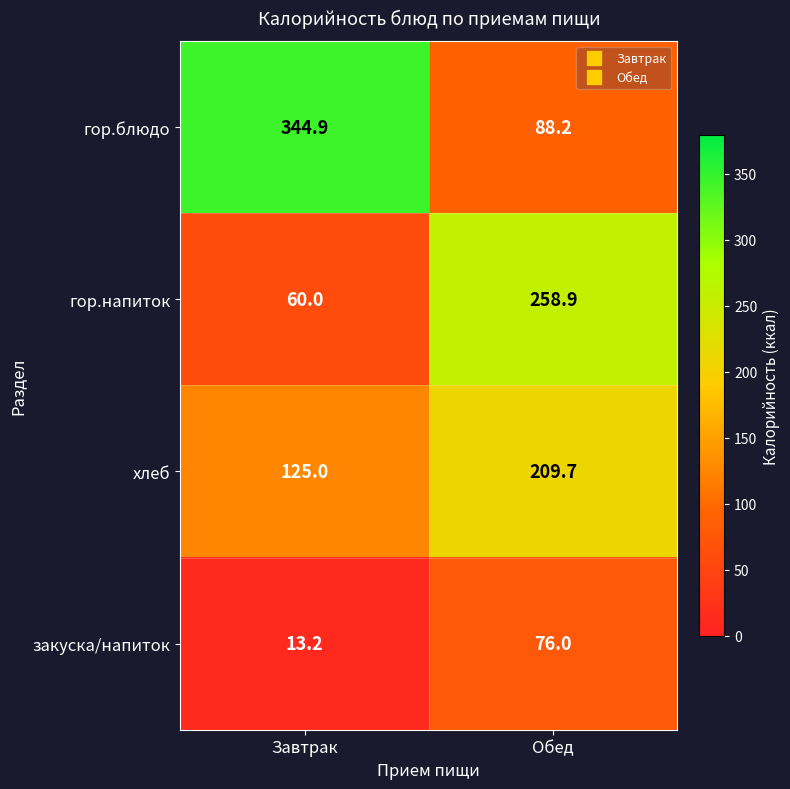

What is the approximate value of гор.напиток at Обед?

258.9